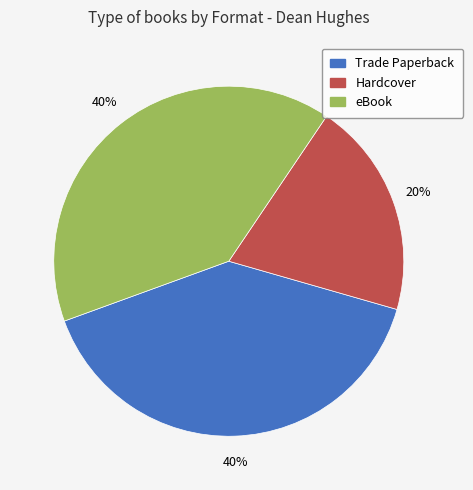

Is there a majority slice in this chart?

No